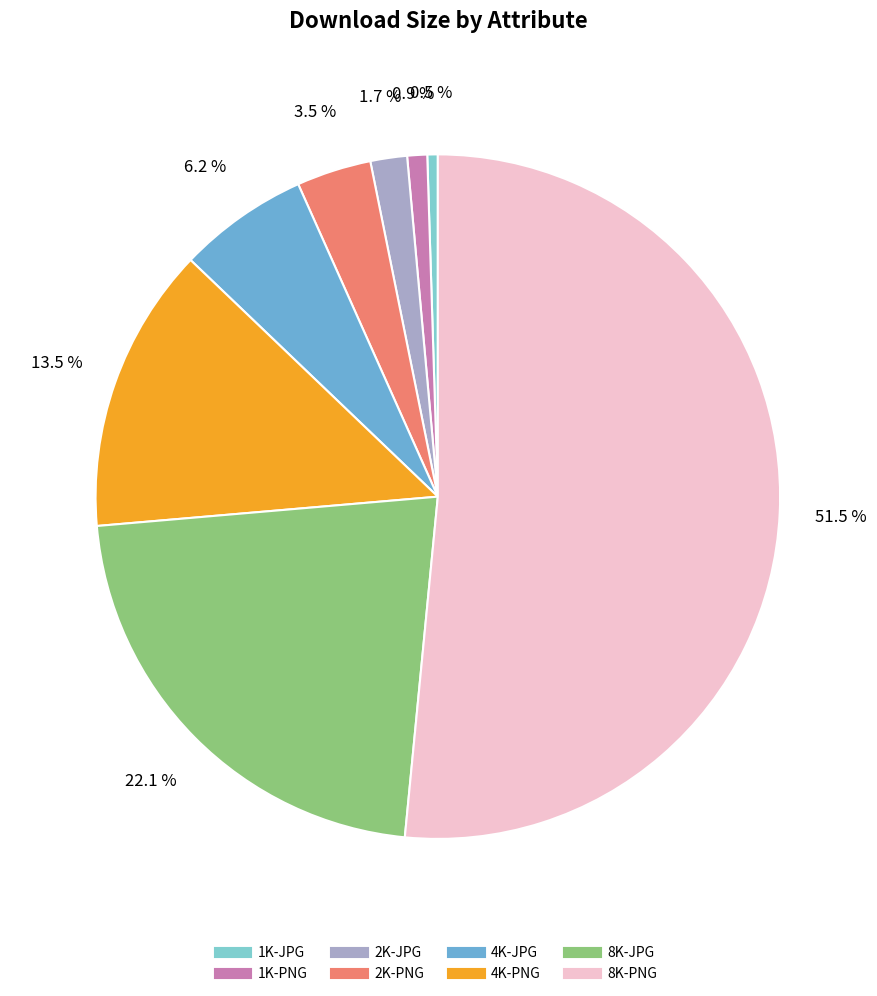

True or false: 1K-PNG accounts for 1% of the total.

True